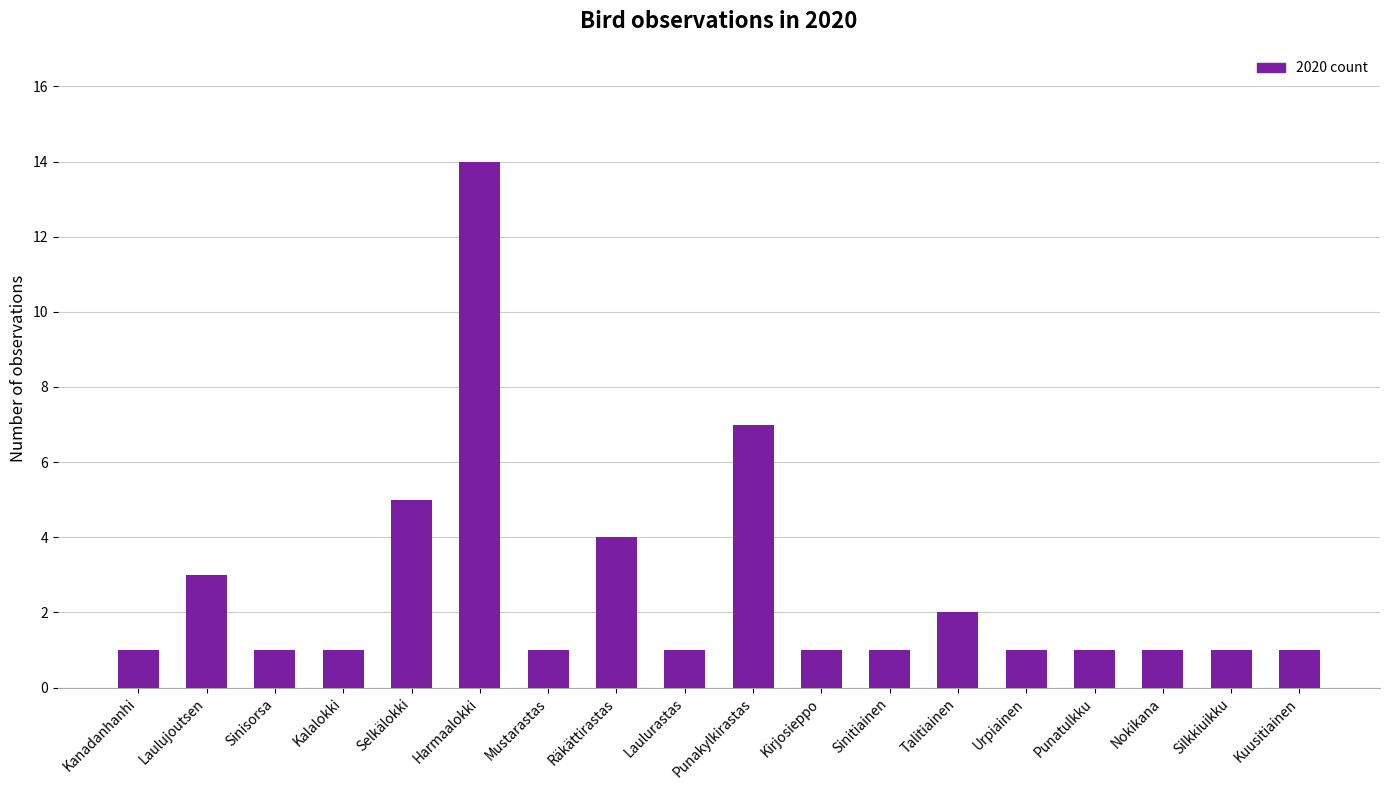

Reading left to right, what are all the values shown in this chart?

1	3	1	1	5	14	1	4	1	7	1	1	2	1	1	1	1	1